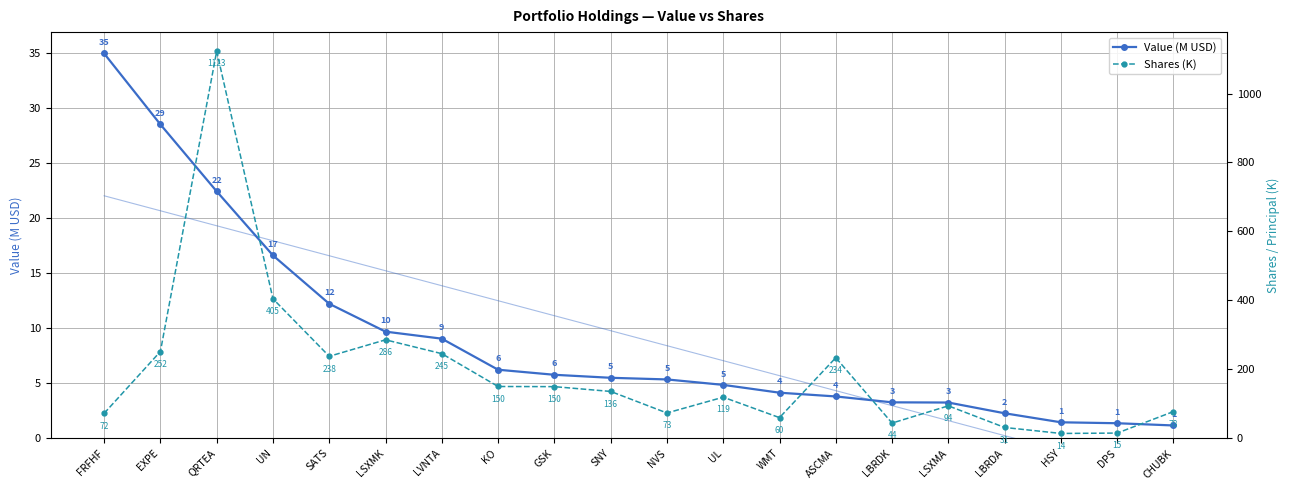

The value of Value (M USD) at KO is 6.2. True or false?

True